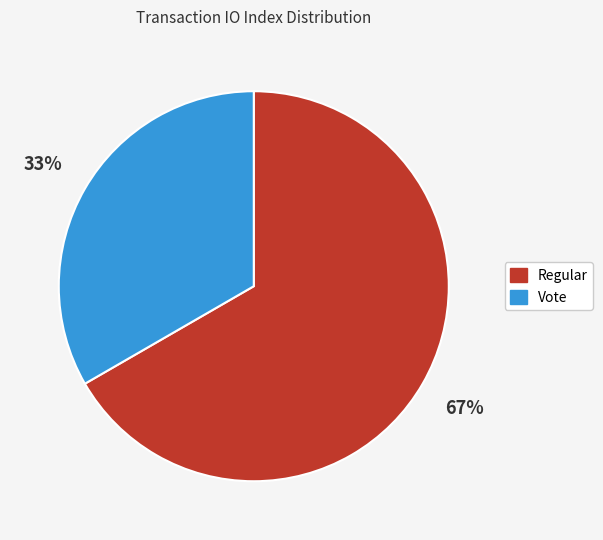

Rank the categories by value from lowest to highest.

Vote, Regular